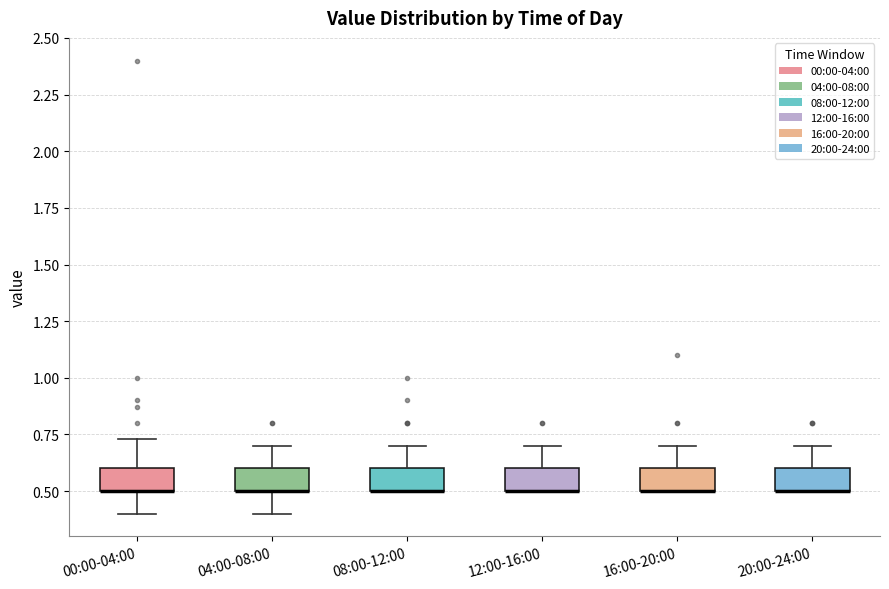

Reading left to right, read every box against the y-axis: the position of its median line, the range the box covers, and the ends of its whiskers. The values are not printed on the chart, so give them approximately, as read against the axis.

00:00-04:00: median 0.50 (drawn on the box's lower edge), box 0.50 to 0.60, whiskers 0.40 to 0.75
04:00-08:00: median 0.50 (drawn on the box's lower edge), box 0.50 to 0.60, whiskers 0.40 to 0.70
08:00-12:00: median 0.50 (drawn on the box's lower edge), box 0.50 to 0.60, whiskers 0.50 to 0.70
12:00-16:00: median 0.50 (drawn on the box's lower edge), box 0.50 to 0.60, whiskers 0.50 to 0.70
16:00-20:00: median 0.50 (drawn on the box's lower edge), box 0.50 to 0.60, whiskers 0.50 to 0.70
20:00-24:00: median 0.50 (drawn on the box's lower edge), box 0.50 to 0.60, whiskers 0.50 to 0.70